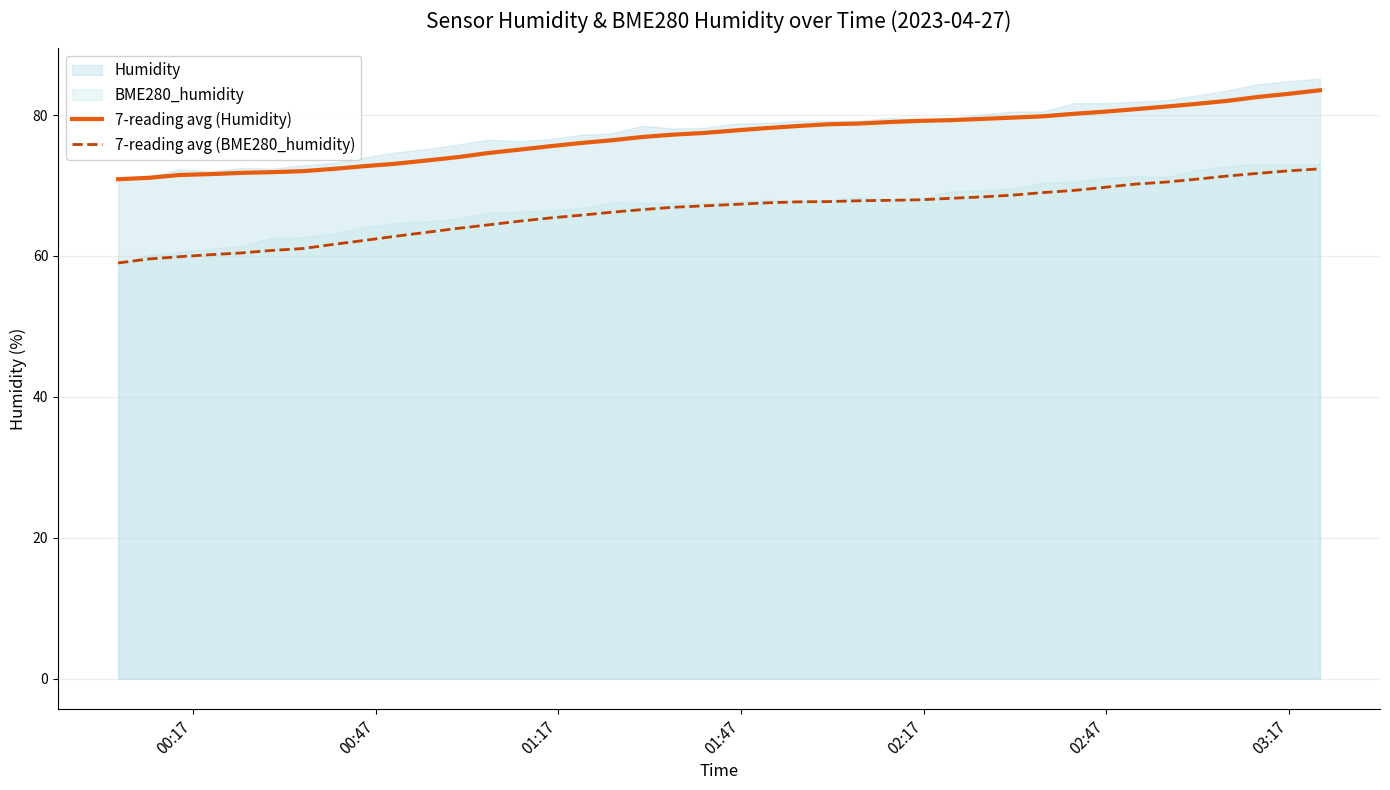

True or false: 7-reading avg (BME280_humidity) has more than 2 points higher than both neighbors.

False